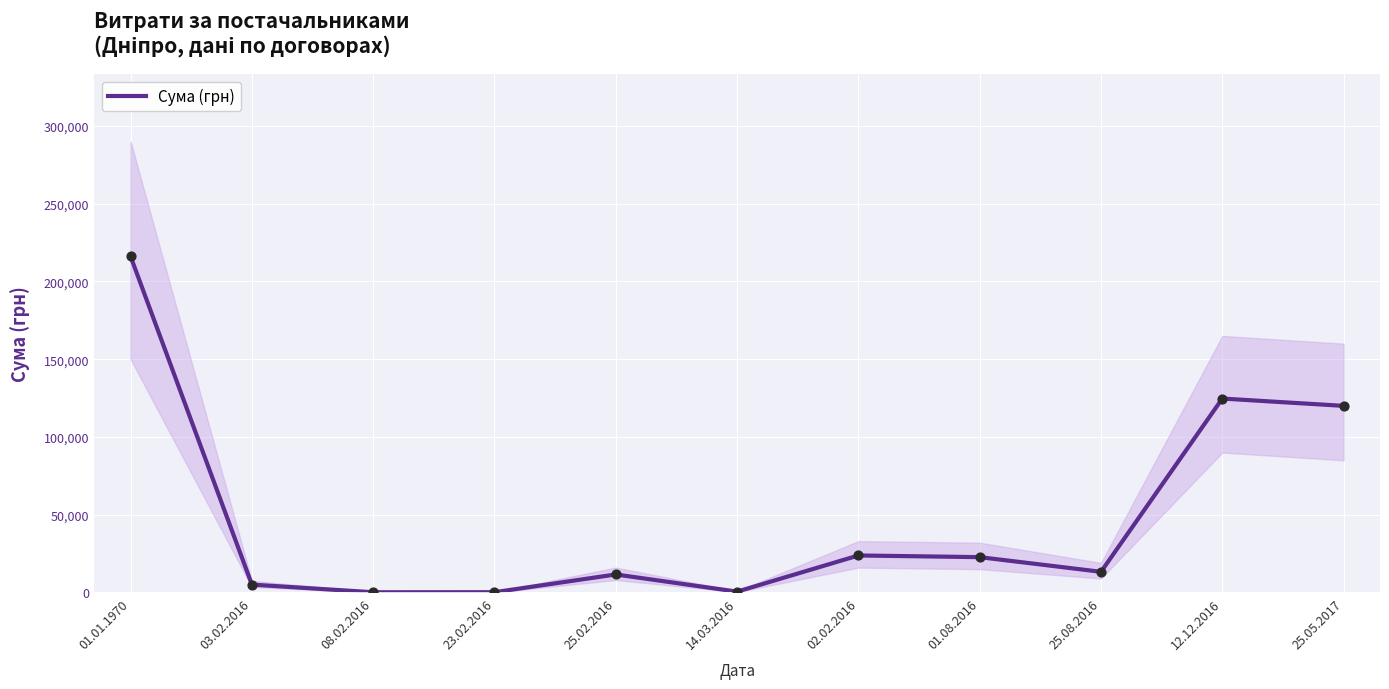

Between 23.02.2016 and 08.02.2016, which is larger?

23.02.2016